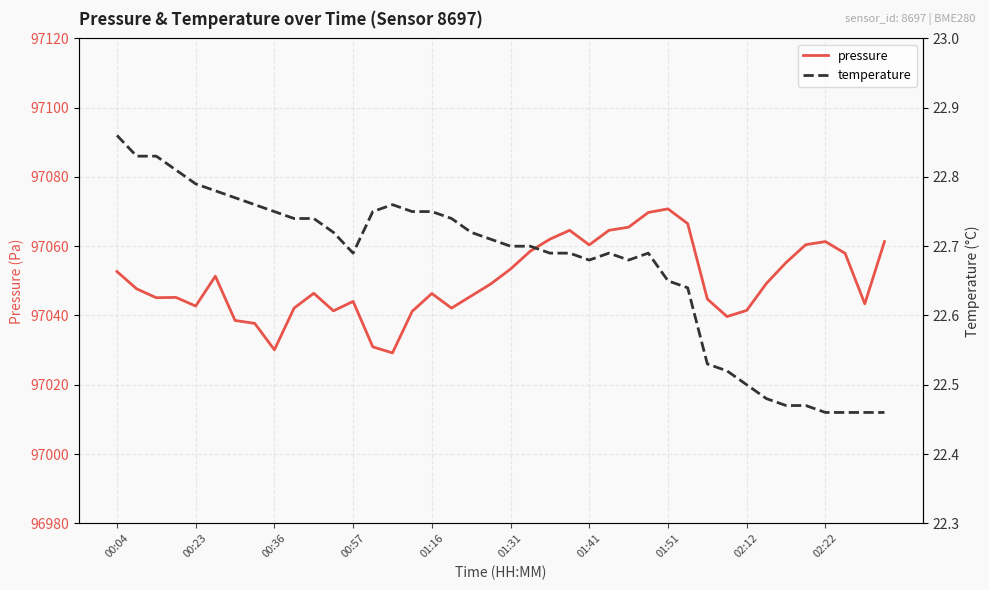

What position from the left is 00:04?

1